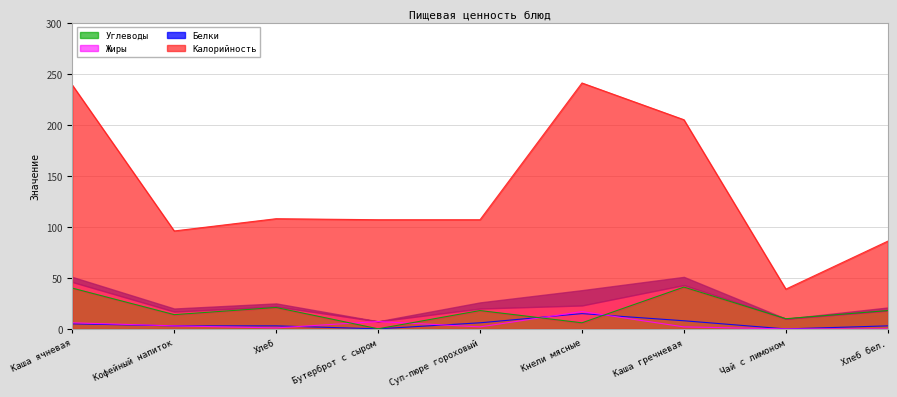

How many lines are shown in the chart?

4